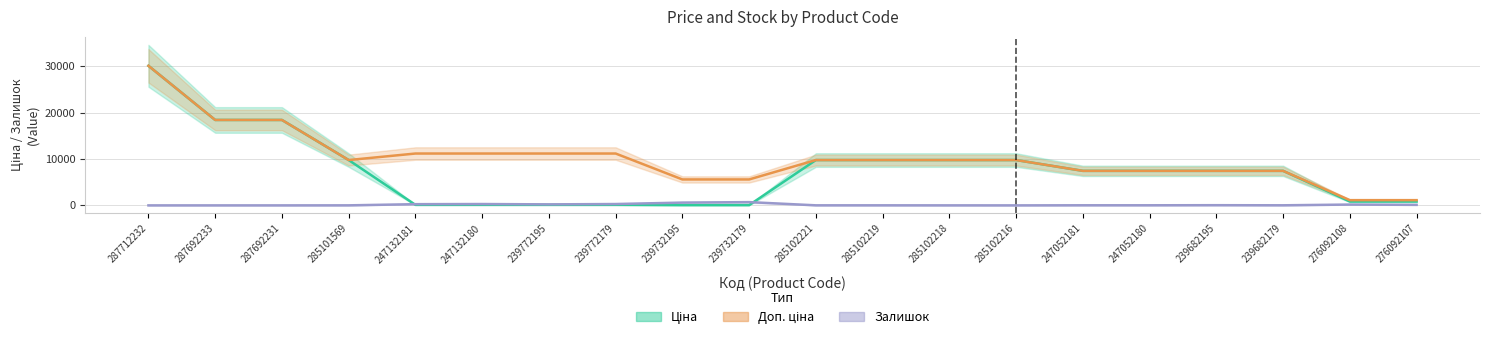

At which category is the sum across all series the highest?

287712232